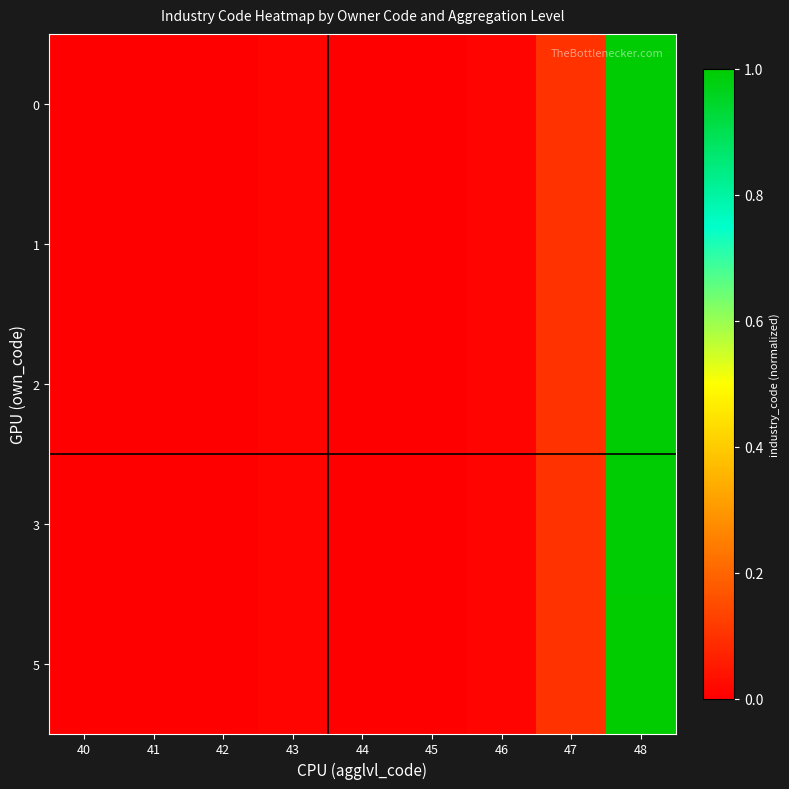

At which category is the sum across all series the highest?

48